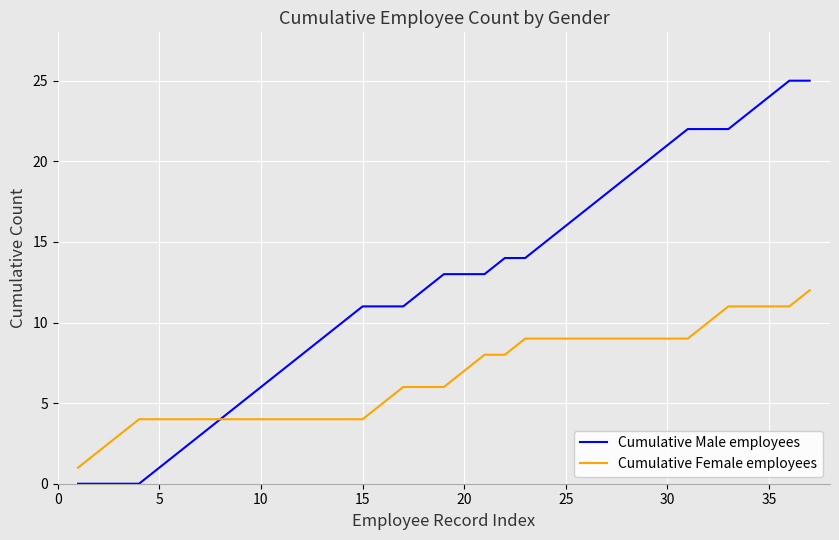

List the series in order of their peak value, highest first.

Cumulative Male employees, Cumulative Female employees